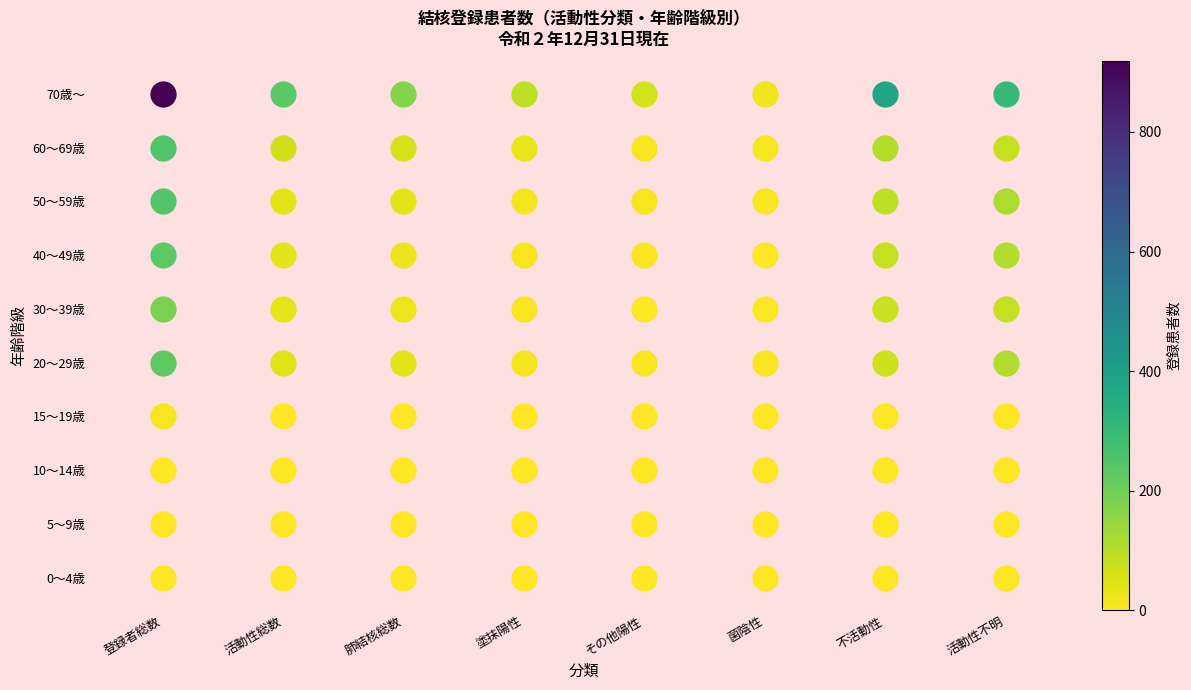

Reading left to right, extract all data points from this chart.

0～4歳: 登録者総数=3	活動性総数=1	肺結核総数=1	塗抹陽性=0	その他陽性=1	菌陰性=0	不活動性=2	活動性不明=0
5～9歳: 登録者総数=2	活動性総数=0	肺結核総数=0	塗抹陽性=0	その他陽性=0	菌陰性=0	不活動性=1	活動性不明=1
10～14歳: 登録者総数=0	活動性総数=0	肺結核総数=0	塗抹陽性=0	その他陽性=0	菌陰性=0	不活動性=0	活動性不明=0
15～19歳: 登録者総数=11	活動性総数=3	肺結核総数=2	塗抹陽性=1	その他陽性=1	菌陰性=0	不活動性=5	活動性不明=3
20～29歳: 登録者総数=229	活動性総数=50	肺結核総数=42	塗抹陽性=16	その他陽性=14	菌陰性=8	不活動性=71	活動性不明=108
30～39歳: 登録者総数=185	活動性総数=33	肺結核総数=22	塗抹陽性=8	その他陽性=7	菌陰性=7	不活動性=73	活動性不明=79
40～49歳: 登録者総数=227	活動性総数=36	肺結核総数=26	塗抹陽性=12	その他陽性=8	菌陰性=6	不活動性=82	活動性不明=109
50～59歳: 登録者総数=245	活動性総数=43	肺結核総数=36	塗抹陽性=17	その他陽性=11	菌陰性=8	不活動性=90	活動性不明=112
60～69歳: 登録者総数=254	活動性総数=66	肺結核総数=58	塗抹陽性=32	その他陽性=14	菌陰性=12	不活動性=107	活動性不明=81
70歳～: 登録者総数=918	活動性総数=234	肺結核総数=171	塗抹陽性=91	その他陽性=62	菌陰性=18	不活動性=380	活動性不明=304